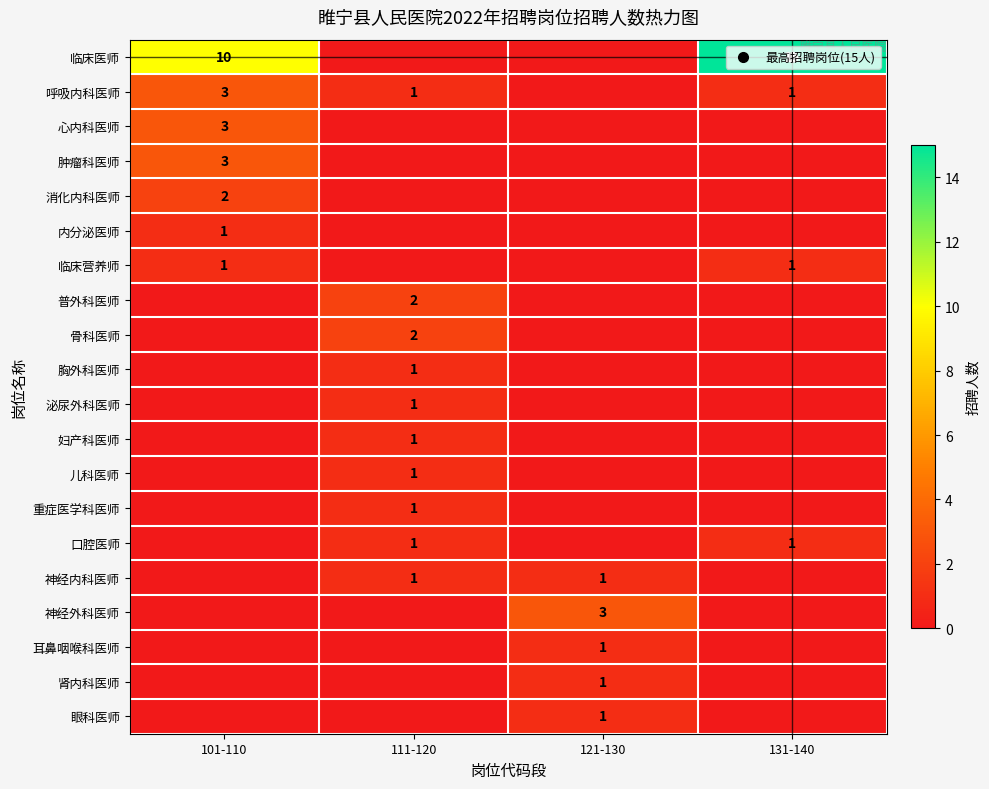

Which category has the highest value across all series?

131-140